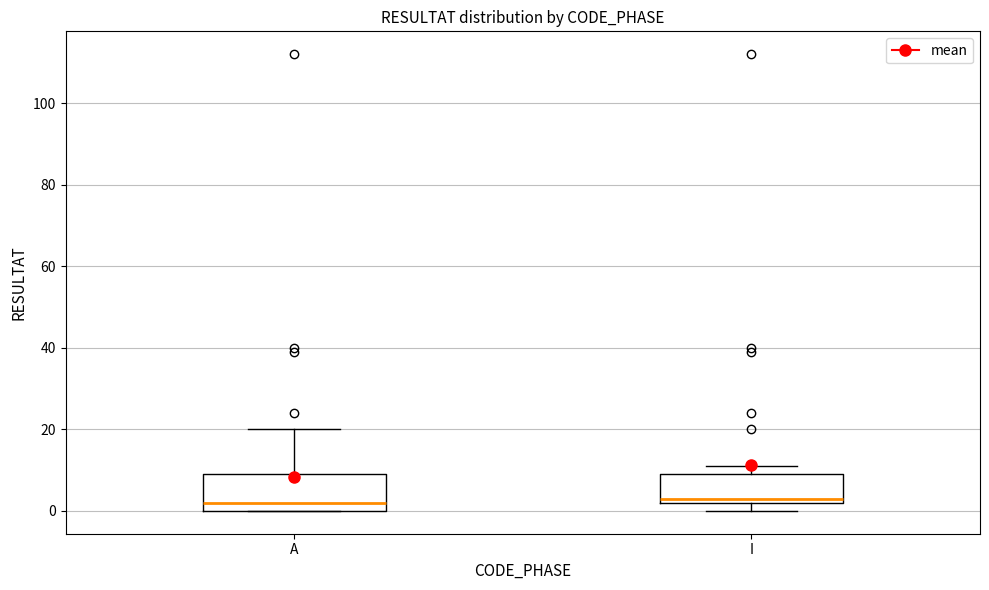

Comparing the boxes themselves (not the whiskers), which one is the tallest?

A